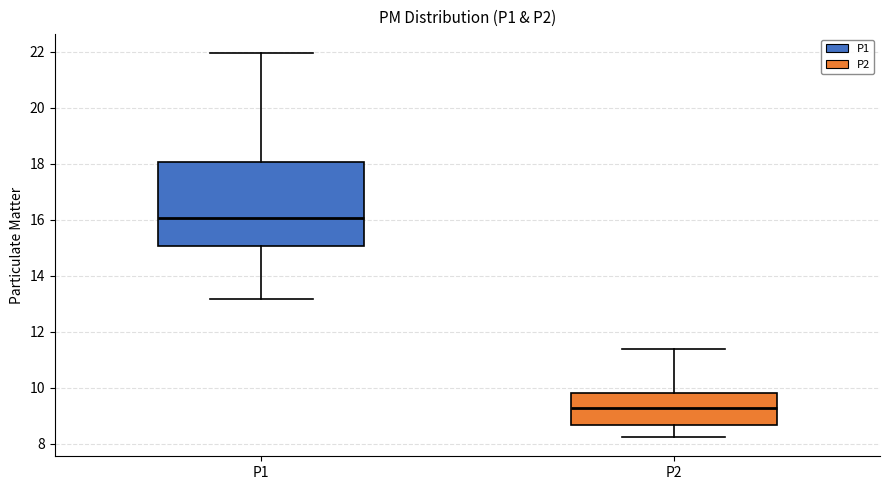

Where does the median line of the box for P1 sit on the y-axis? The values are not printed on the chart, so give them approximately, as read against the axis.

16.0